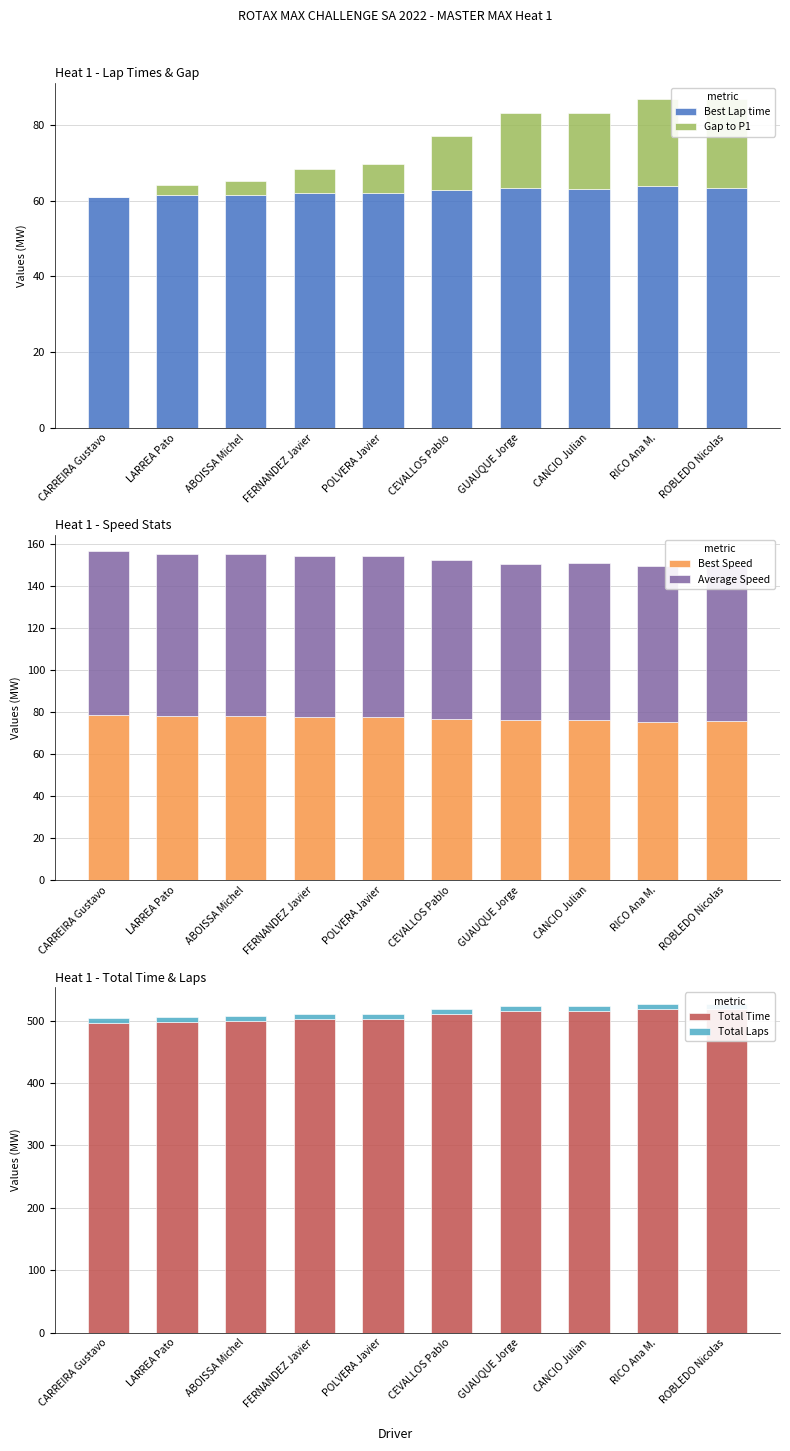

True or false: Total Laps has a value of 2.9 at CARREIRA Gustavo.

False